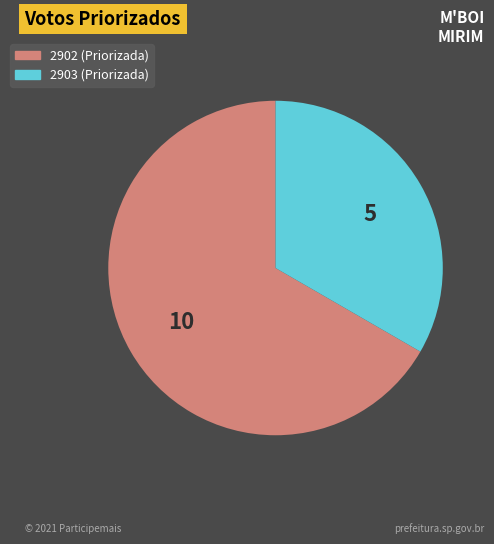

Which slice represents more than half of the pie?

2902